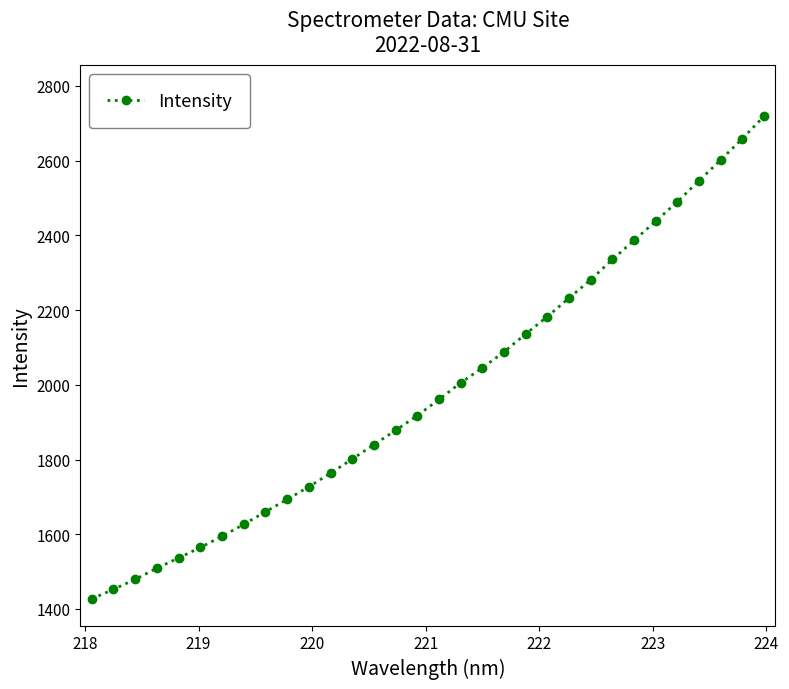

True or false: the data has more than 2 interior local peaks.

False